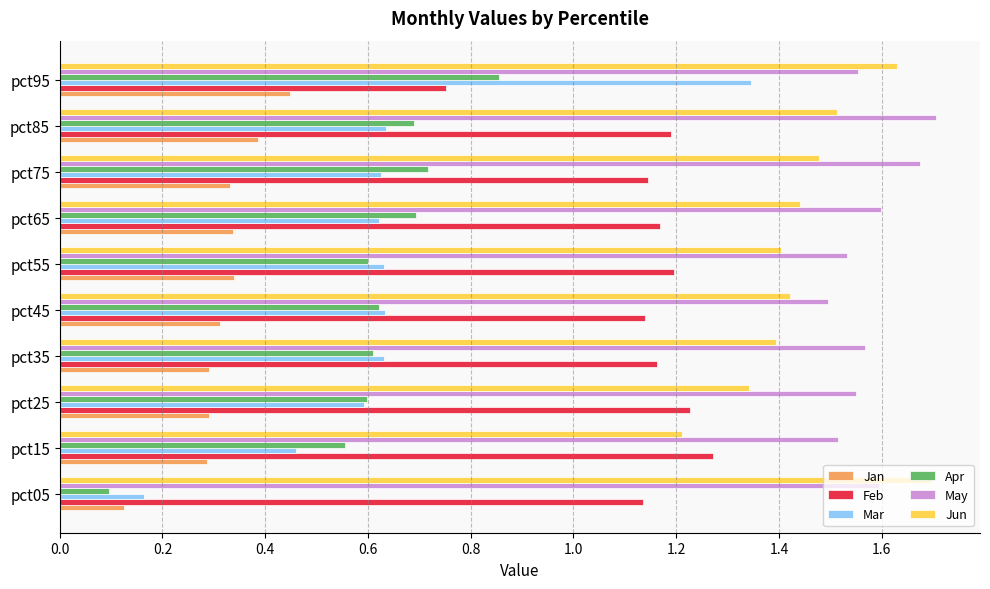

Between pct45 and pct95, which series saw the biggest shift?

Mar